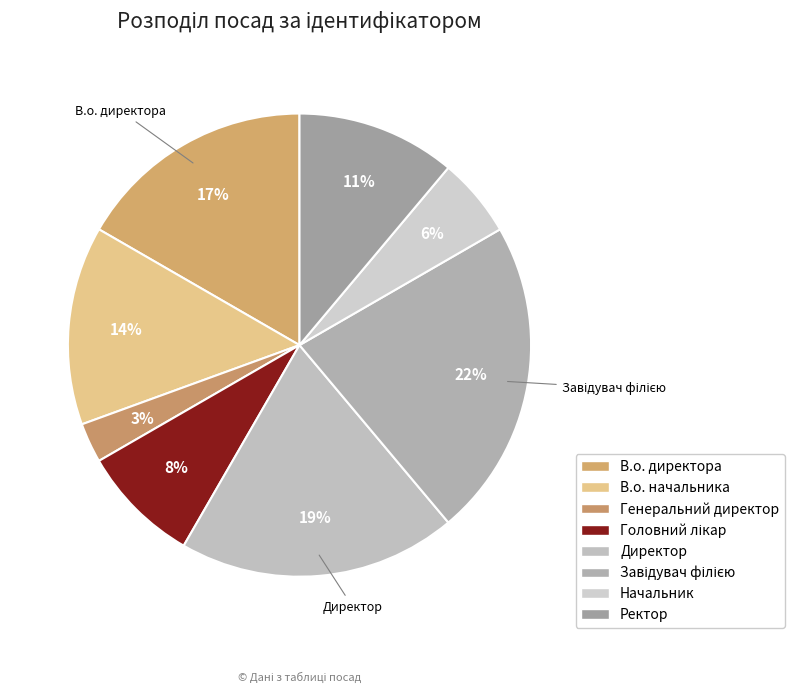

Which slice is the largest?

Завідувач філією